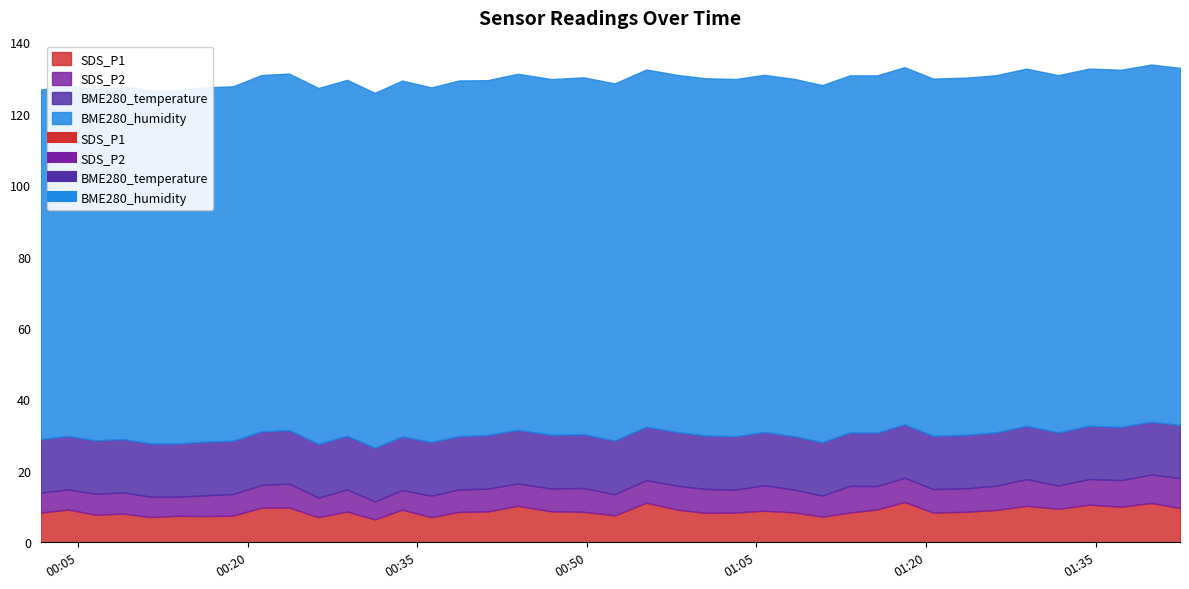

True or false: BME280_temperature and SDS_P2 intersect in this chart.

False